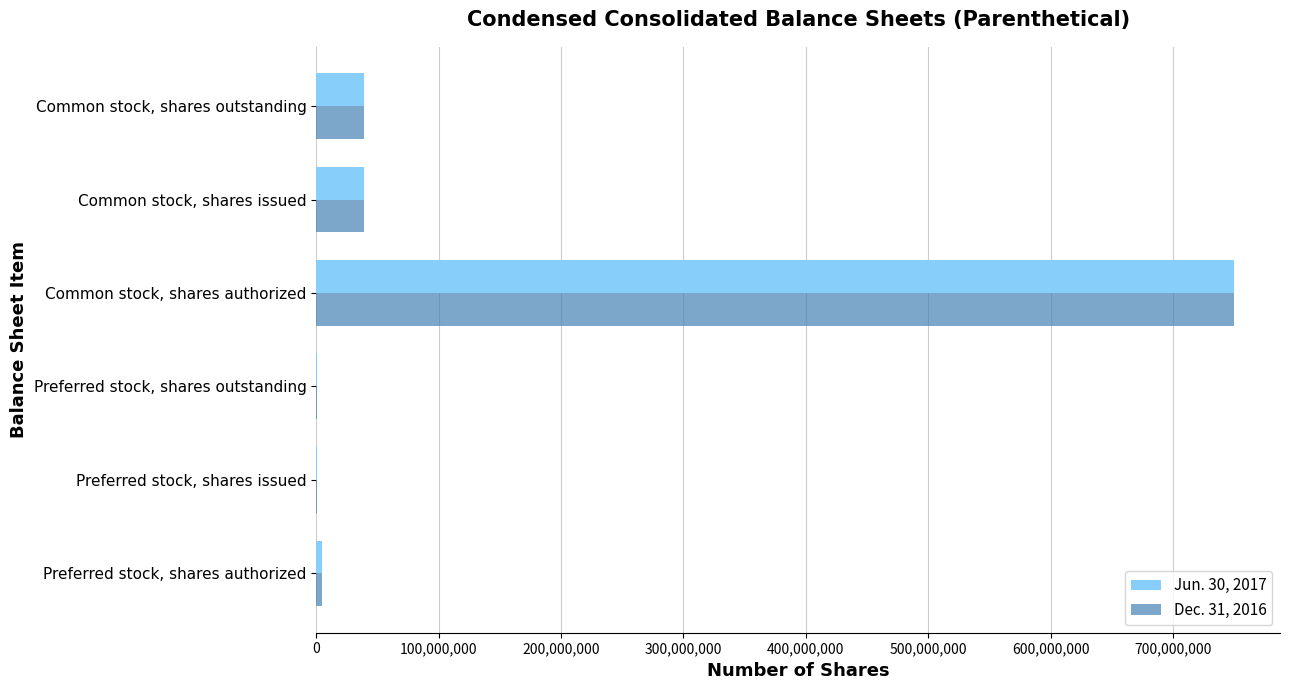

The value of Jun. 30, 2017 at Common stock, shares authorized is 435021843. True or false?

False